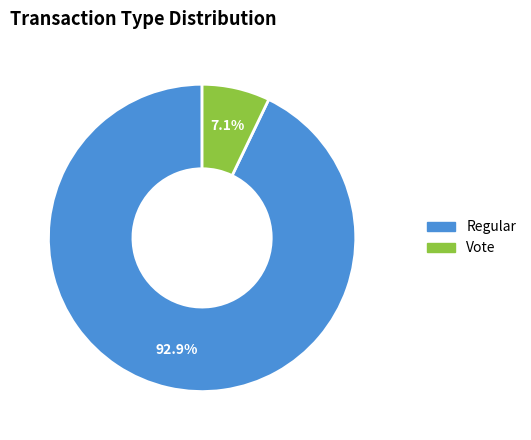

Between Vote and Regular, which is larger?

Regular